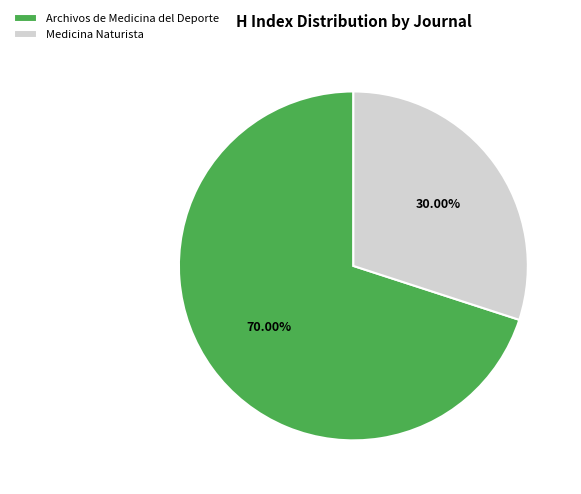

To the nearest percent, what portion does Archivos de Medicina del Deporte represent?

70%